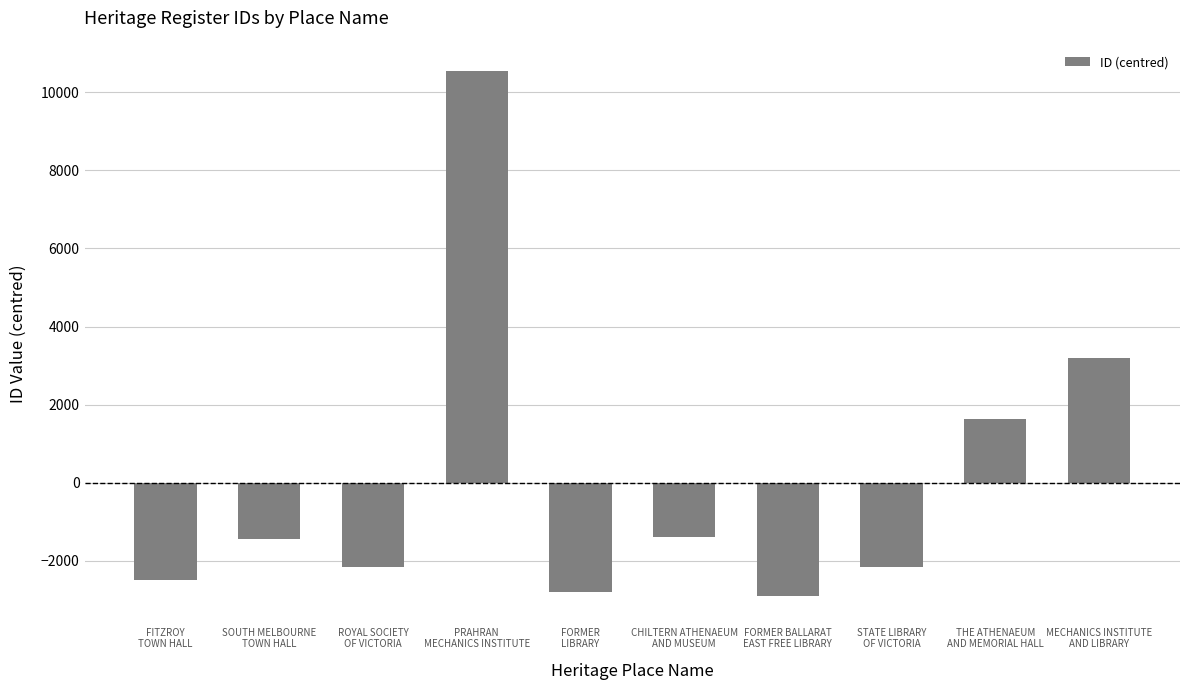

What is the value of the 1st bar from the left?

-2502.5